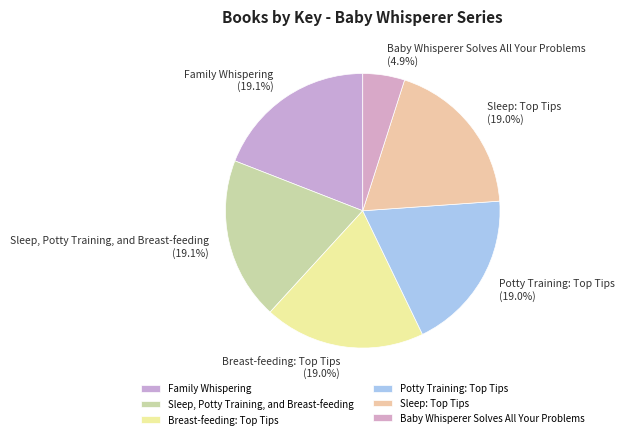

How much of the chart is everything except Sleep, Potty Training, and Breast-feeding?

80.9%